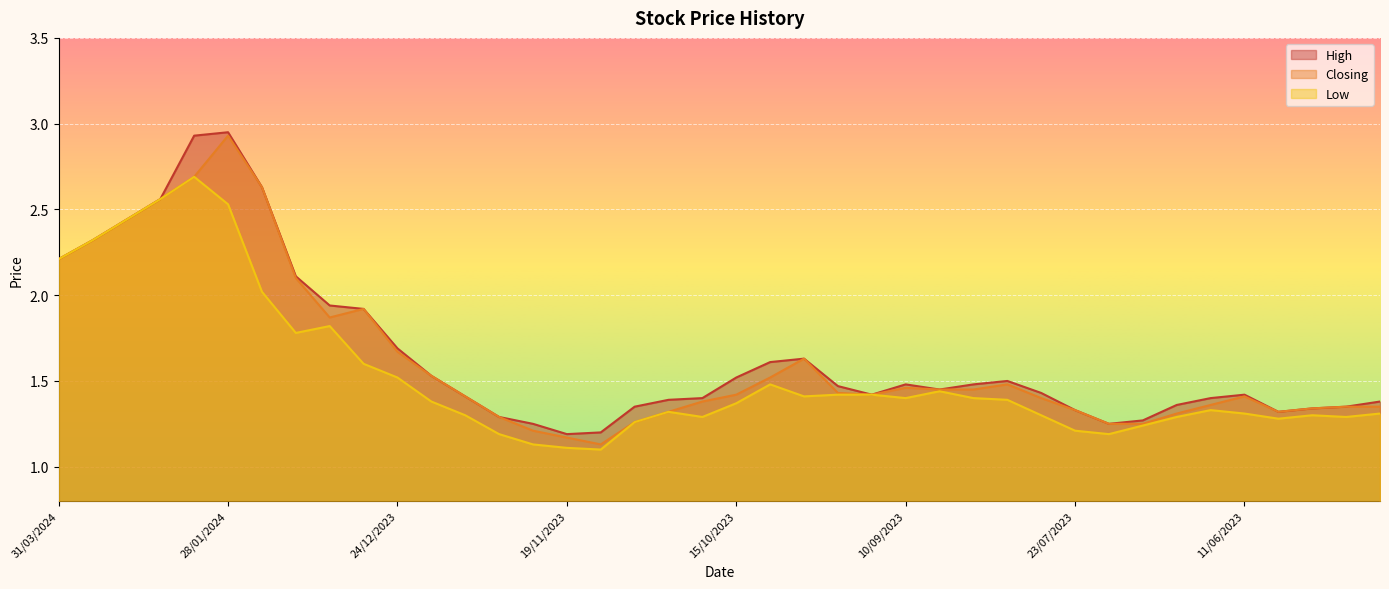

Where is Closing nearest to the value 2?

31/12/2023